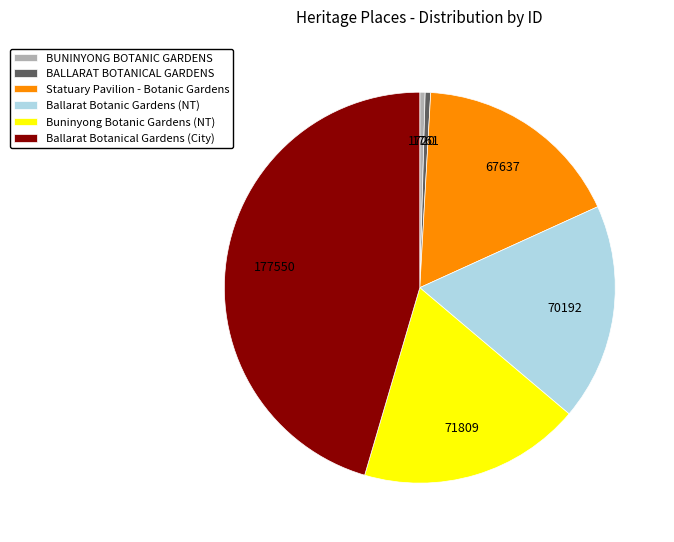

How many slices are in this pie chart?

6